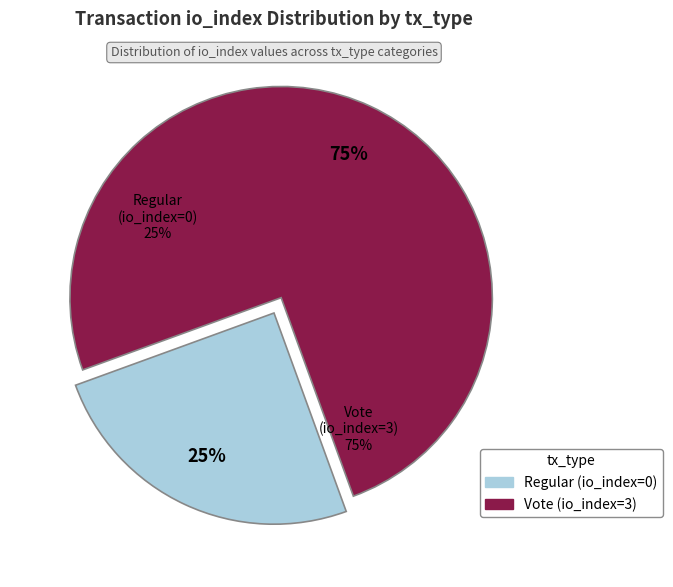

How many slices are in this pie chart?

2